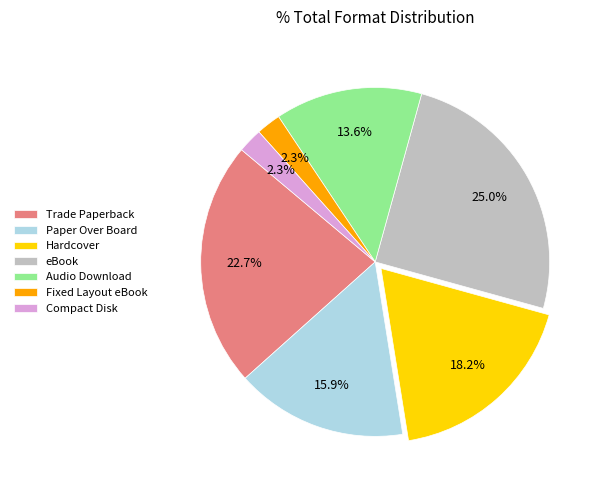

What is the largest slice in the pie chart?

eBook